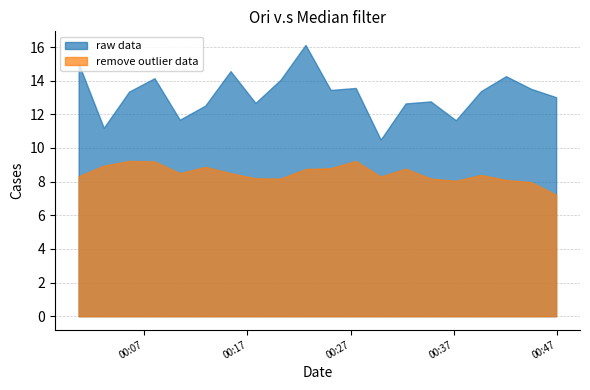

What is the sum of all P1 values?

264.1